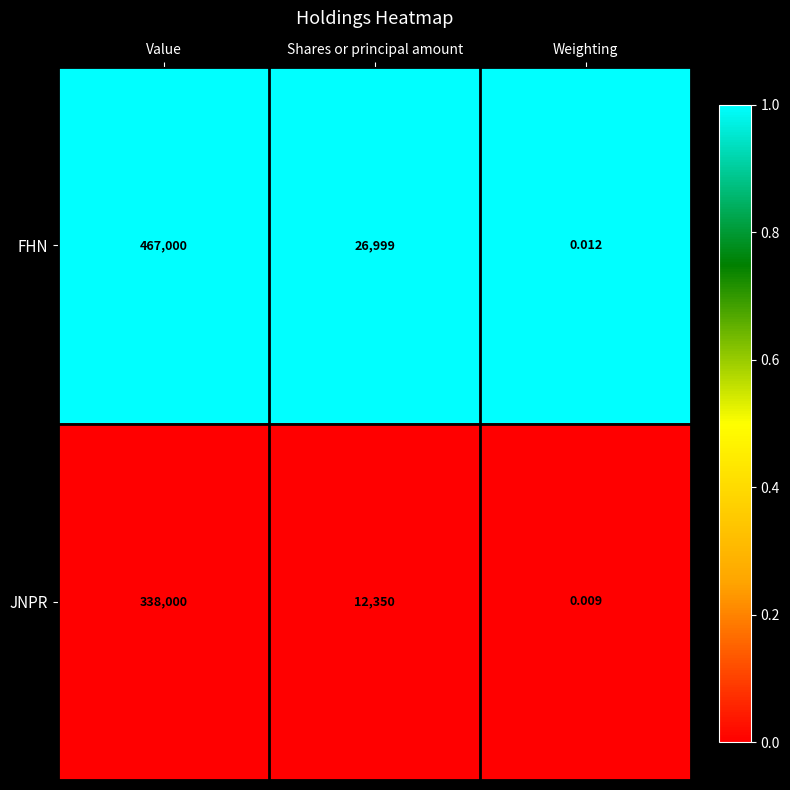

Rank the series at Shares or principal amount from lowest to highest value.

JNPR, FHN